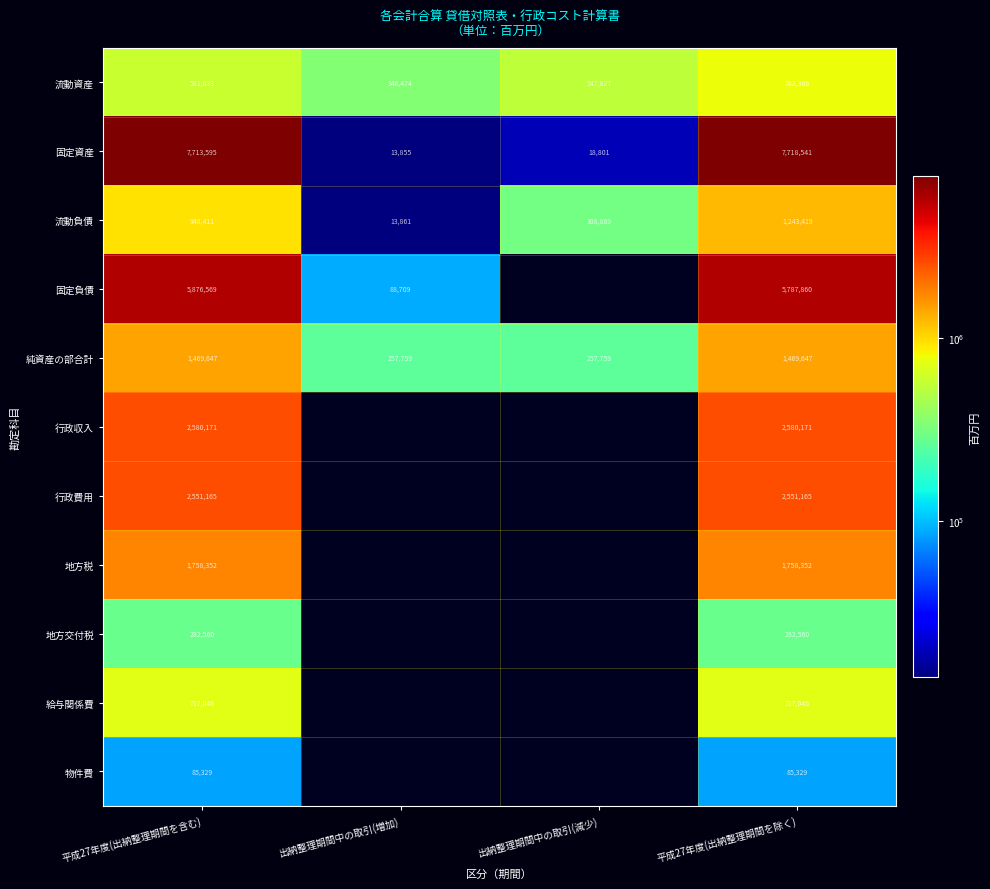

Which has a higher value, 出納整理期間中の取引(減少) or 平成27年度(出納整理期間を除く)?

平成27年度(出納整理期間を除く)